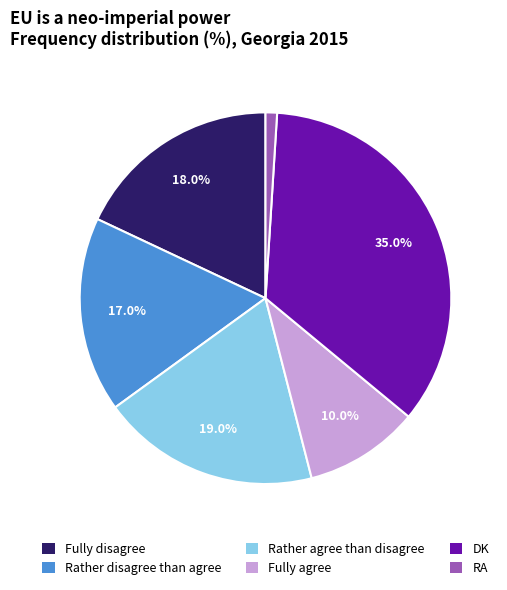

True or false: Fully disagree accounts for 8% of the total.

False